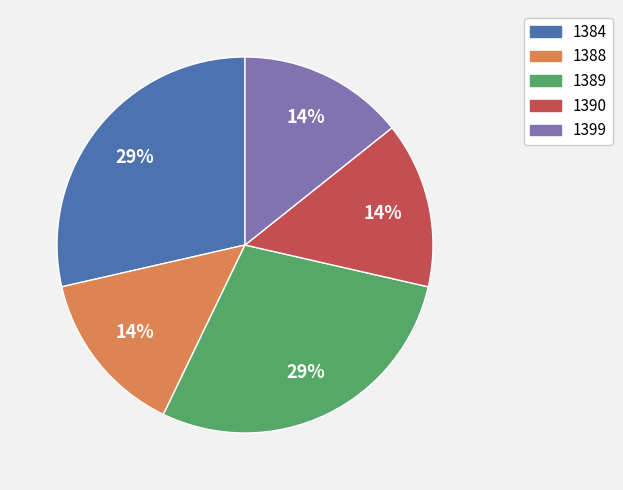

To the nearest percent, what is the average slice percentage?

20%